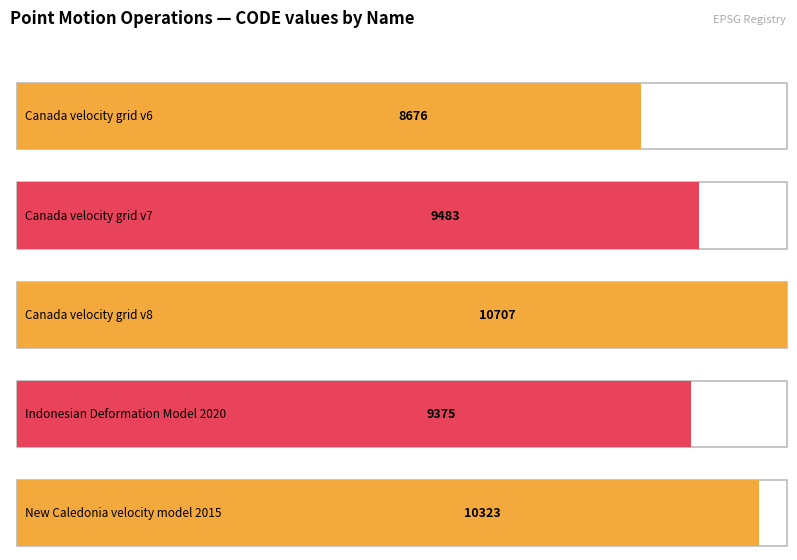

The chart shows a value of 15425 at Canada velocity grid v7. True or false?

False